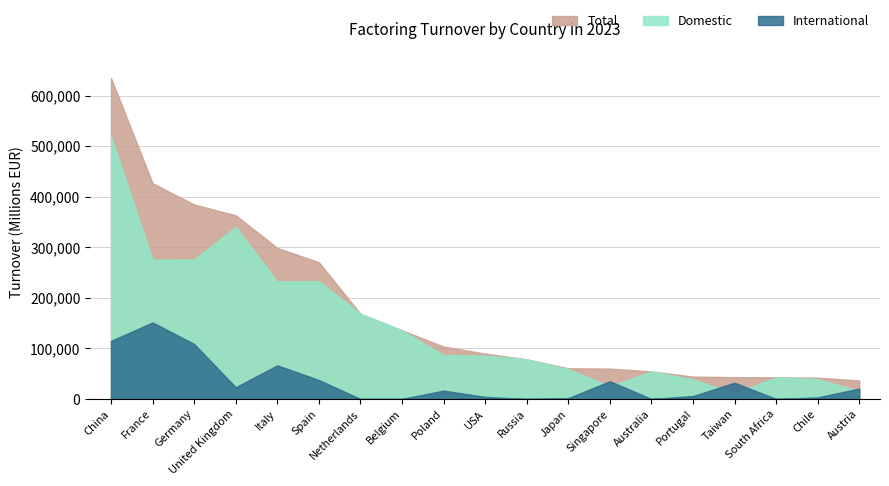

Count the number of data series in this chart.

3